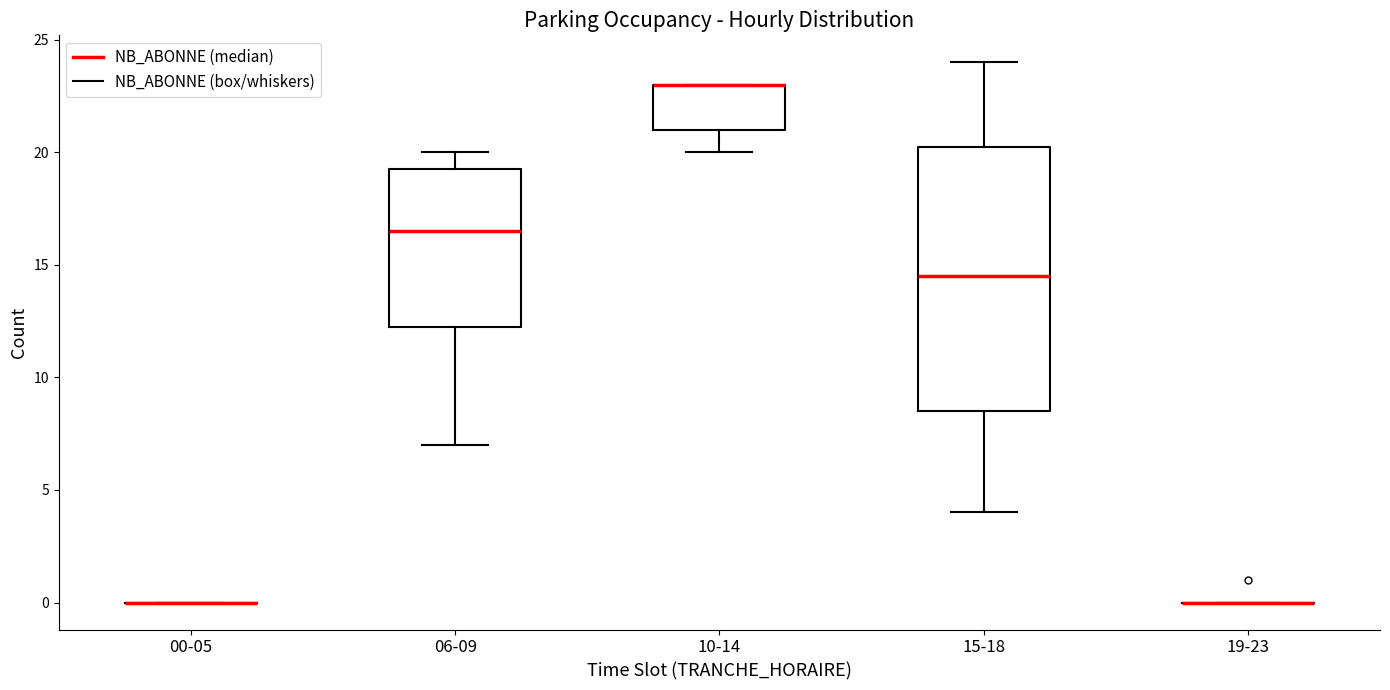

Reading left to right, read every box against the y-axis: the position of its median line, the range the box covers, and the ends of its whiskers. The values are not printed on the chart, so give them approximately, as read against the axis.

00-05: box collapsed to a line at 0.0, whiskers 0.0 to 0.0
06-09: median 16.5, box 12.5 to 19.5, whiskers 7.0 to 20.0
10-14: median 23.0 (drawn on the box's upper edge), box 21.0 to 23.0, whiskers 20.0 to 23.0
15-18: median 14.5, box 8.5 to 20.5, whiskers 4.0 to 24.0
19-23: box collapsed to a line at 0.0, whiskers 0.0 to 0.0